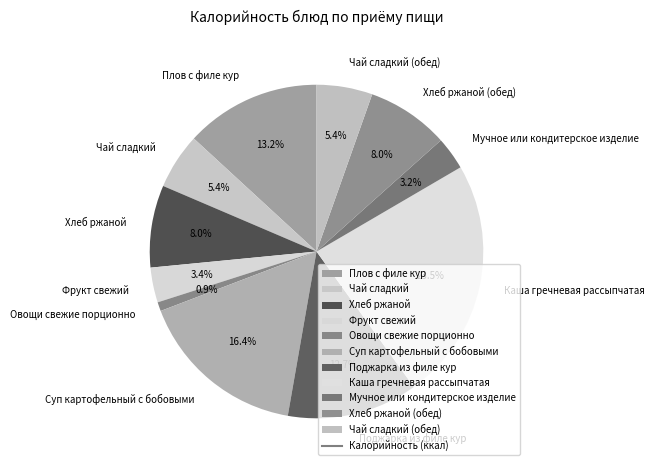

How many segments does this pie chart have?

11